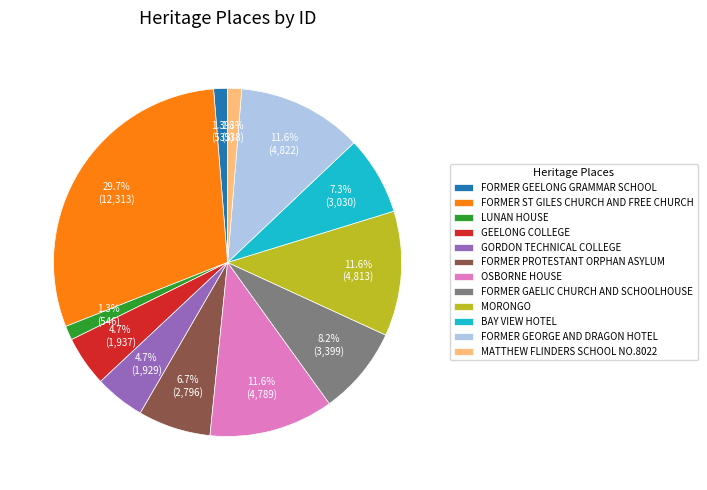

True or false: OSBORNE HOUSE accounts for 1% of the total.

False